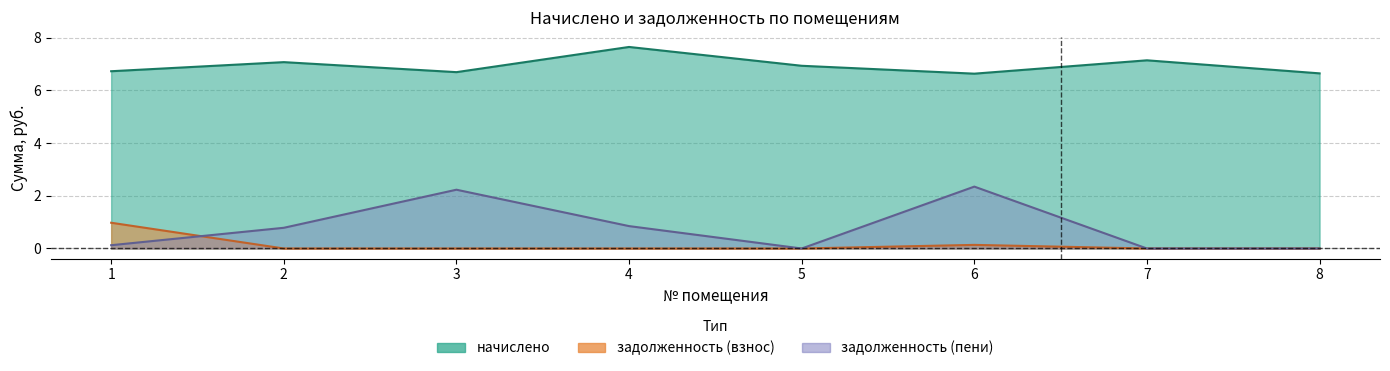

Count the number of data series in this chart.

3